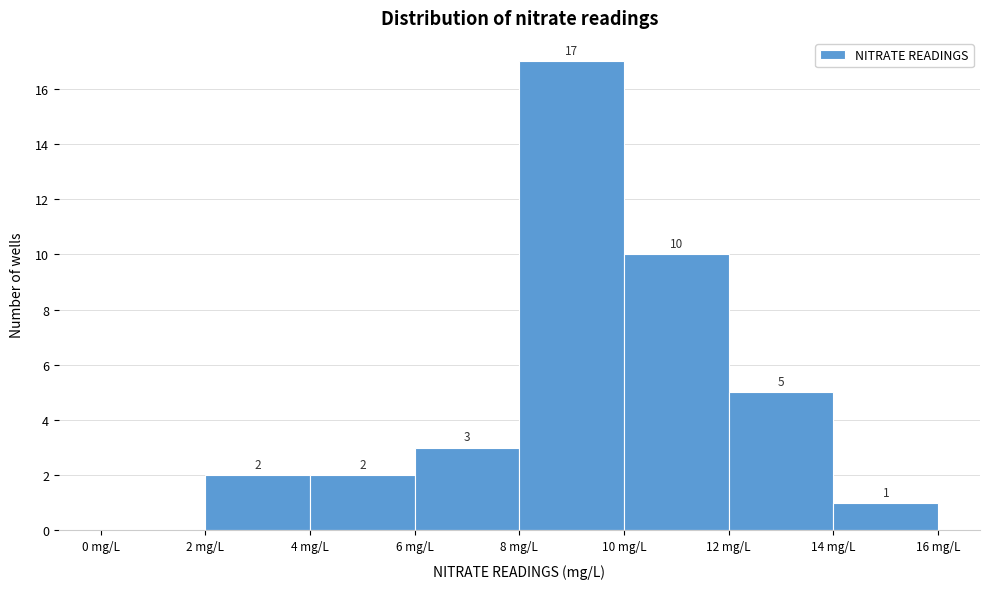

Over which range of the x-axis is the bar tallest?

8 to 10